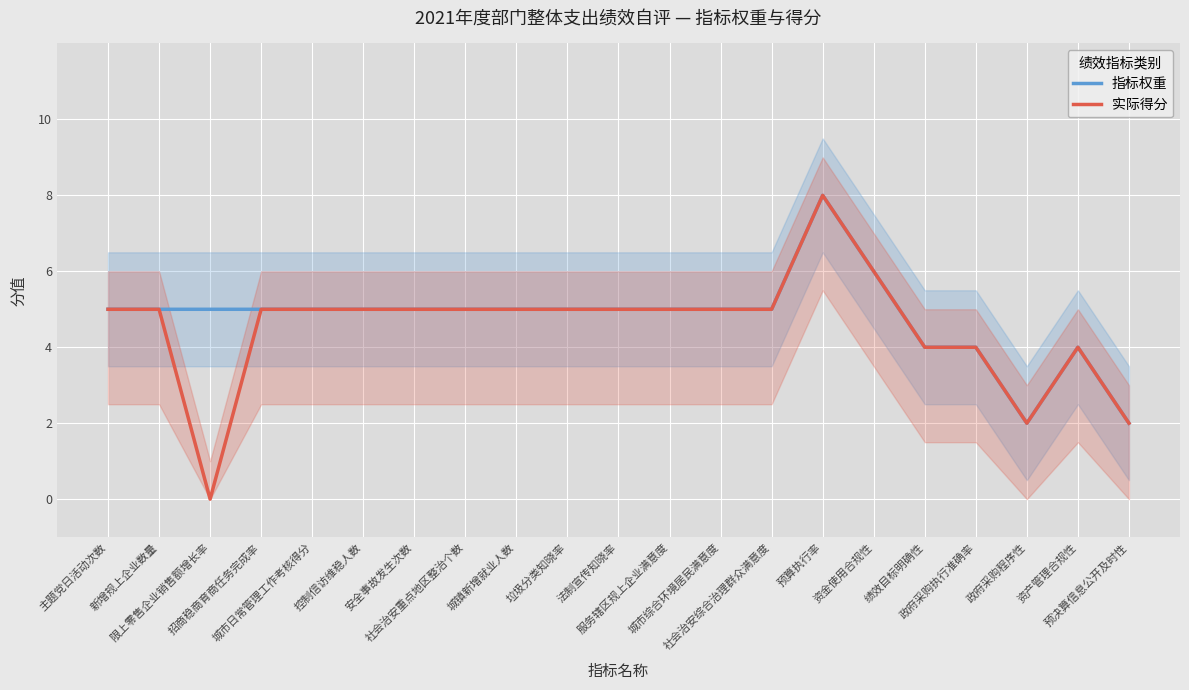

Which category has the lowest value in the 指标权重 series?

政府采购程序性